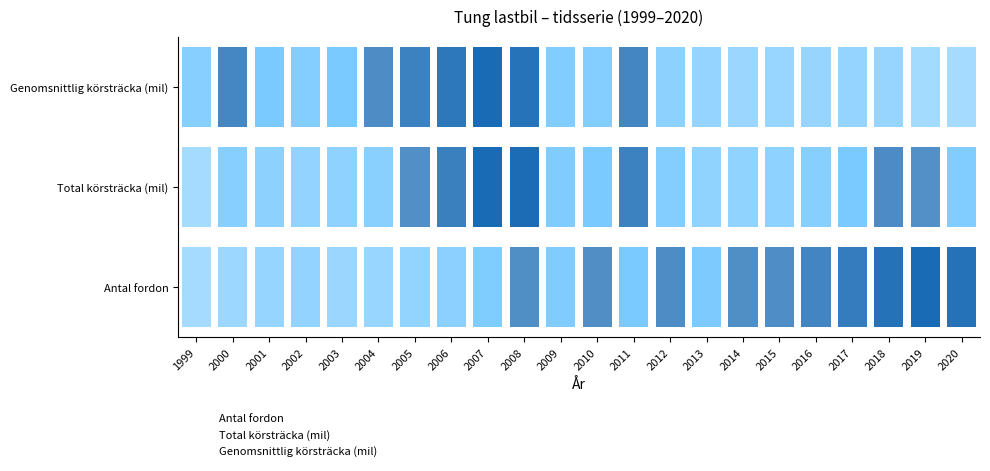

The Genomsnittlig körsträcka (mil) series shows 1 at 2003. True or false?

False